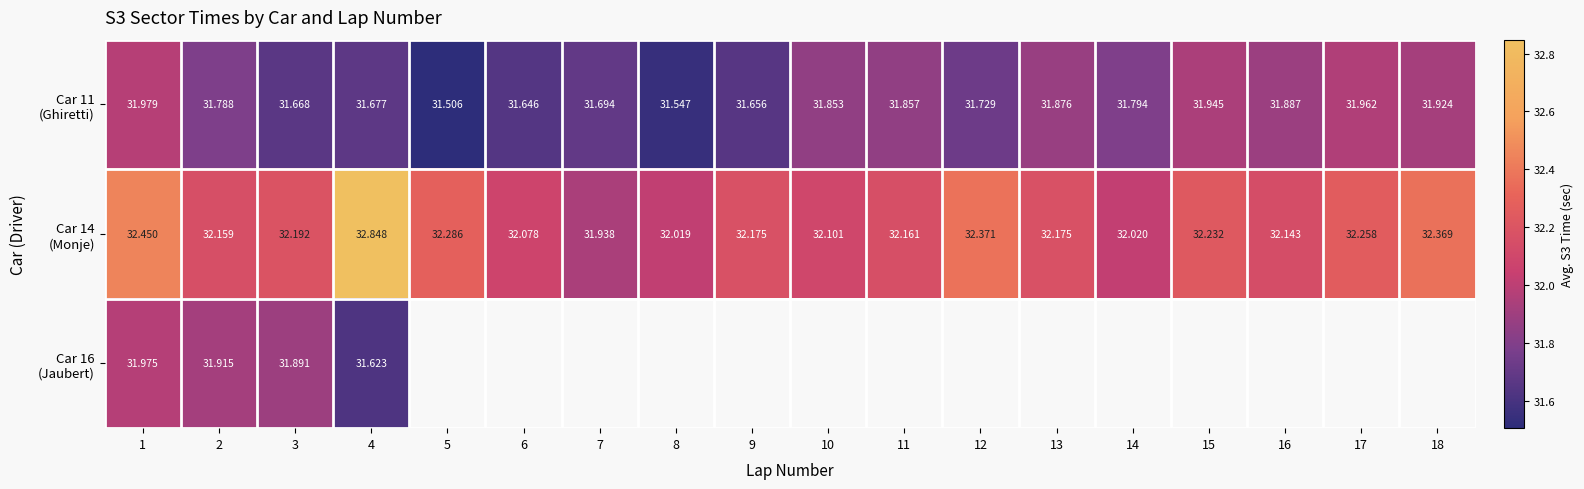

Is the value of Car 11 (Ghiretti) at 3 greater than the value of Car 14 (Monje) at 12?

No